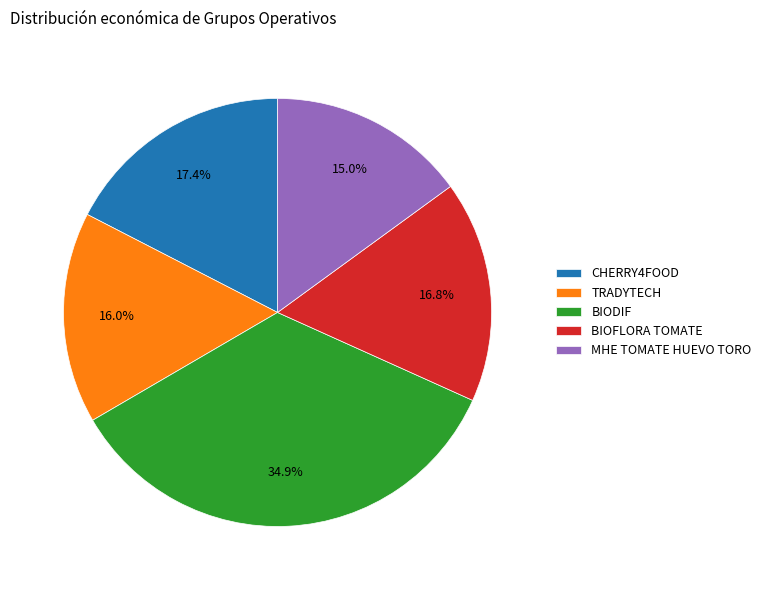

How many slices are in this pie chart?

5